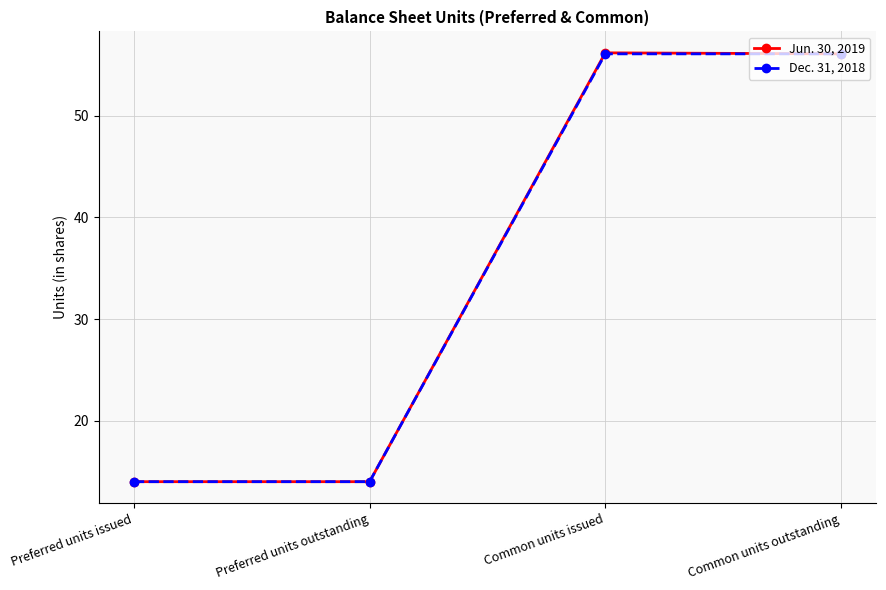

Rank the series by their average value, from highest to lowest.

Jun. 30, 2019, Dec. 31, 2018